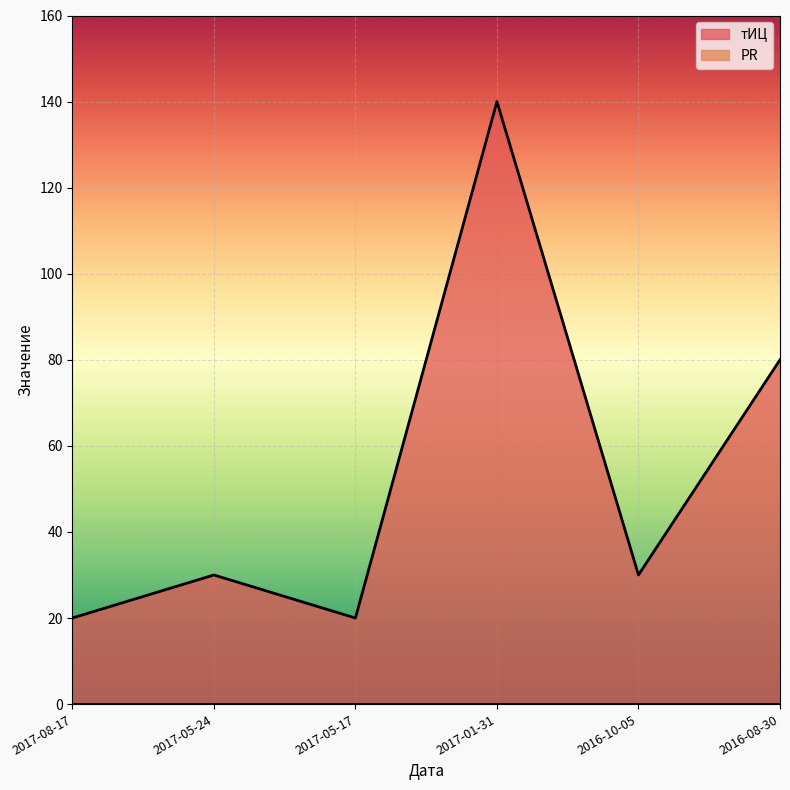

What is the greatest value displayed?

140